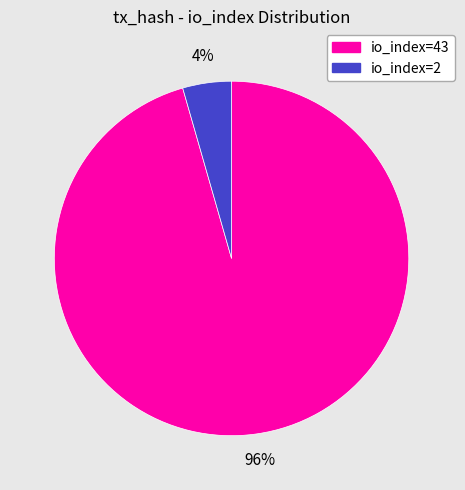

How many segments does this pie chart have?

2